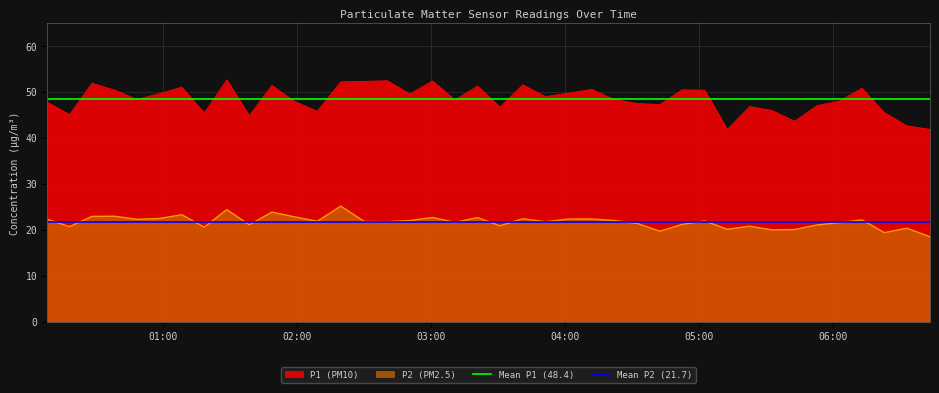

What is the lowest value of the P1 (PM10) series?

41.9